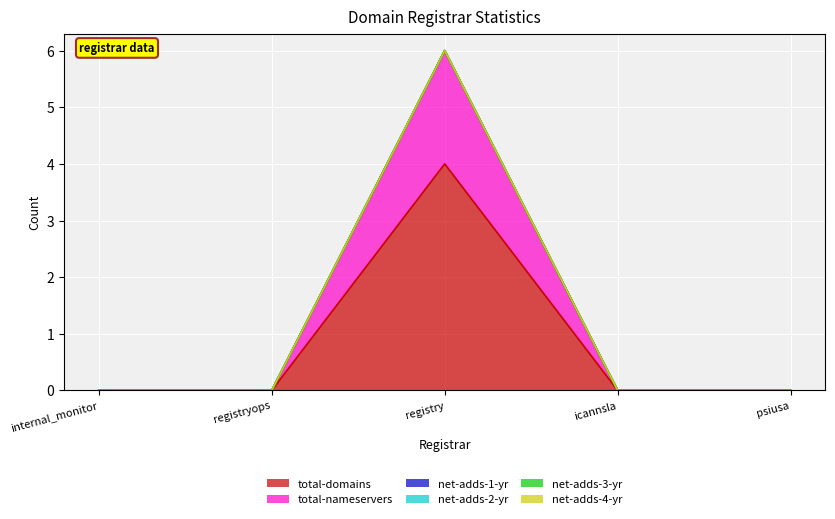

At which category does the chart reach its peak across all series?

registry